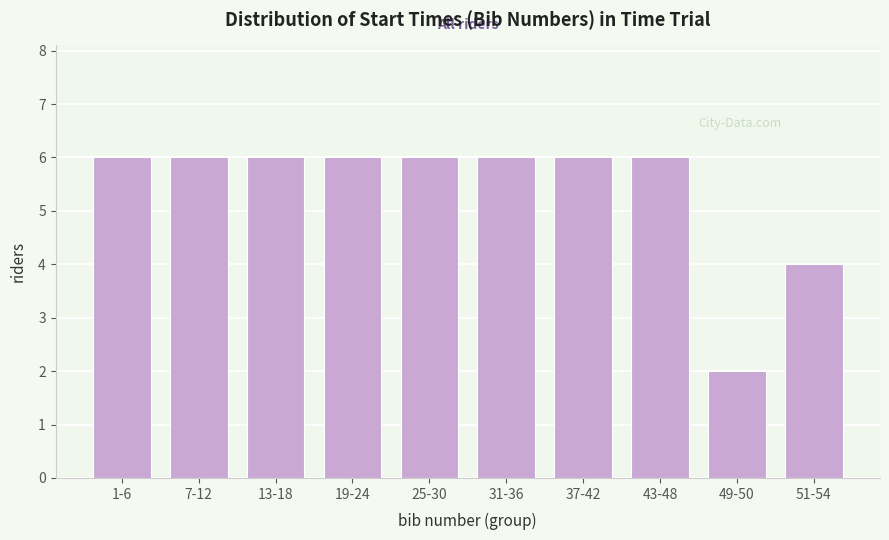

Reading left to right, list all the values displayed in this chart.

6	6	6	6	6	6	6	6	2	4